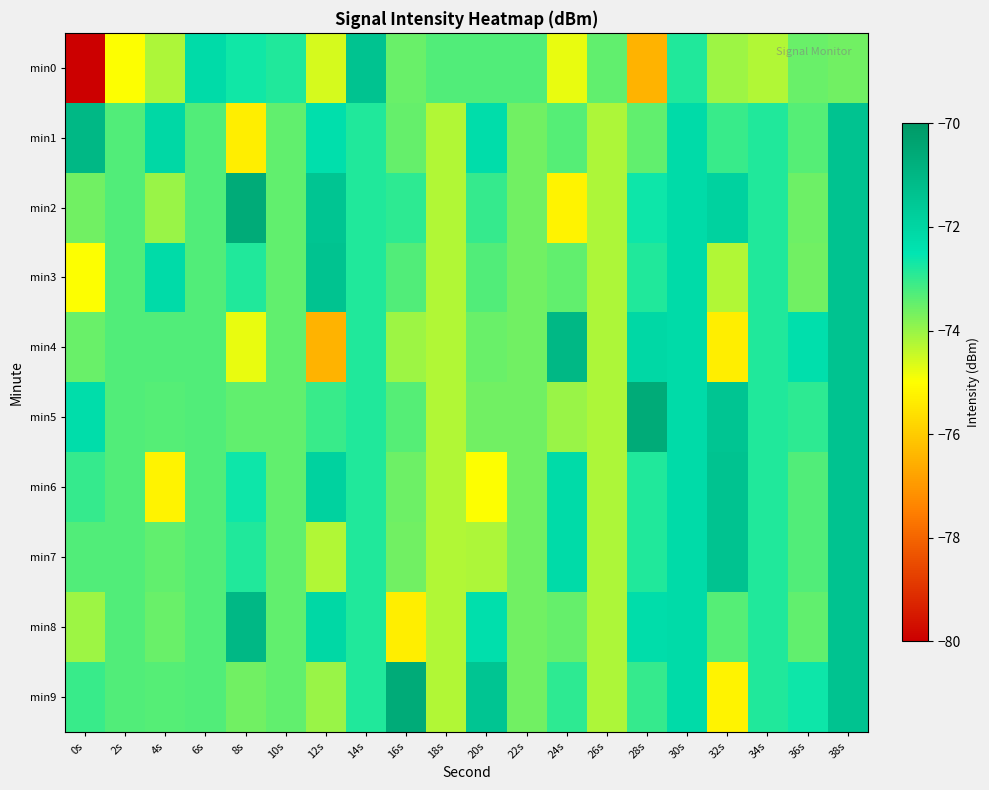

Reading left to right, transcribe all the data shown in this chart.

min0: 0s=-220.9	2s=-75.0	4s=-74.2	6s=-72.2	8s=-72.7	10s=-72.8	12s=-74.6	14s=-71.4	16s=-73.5	18s=-73.3	20s=-73.3	22s=-73.3	24s=-74.8	26s=-73.5	28s=-76.5	30s=-72.8	32s=-74.0	34s=-74.2	36s=-73.5	38s=-73.6
min1: 0s=-71.0	2s=-73.3	4s=-72.1	6s=-73.3	8s=-75.3	10s=-73.5	12s=-72.3	14s=-72.8	16s=-73.5	18s=-74.2	20s=-72.3	22s=-73.6	24s=-73.3	26s=-74.2	28s=-73.5	30s=-72.2	32s=-73.1	34s=-72.8	36s=-73.3	38s=-71.4
min2: 0s=-73.6	2s=-73.3	4s=-74.0	6s=-73.3	8s=-70.6	10s=-73.5	12s=-71.5	14s=-72.8	16s=-72.9	18s=-74.2	20s=-73.0	22s=-73.6	24s=-75.2	26s=-74.2	28s=-72.6	30s=-72.2	32s=-71.9	34s=-72.8	36s=-73.6	38s=-71.4
min3: 0s=-75.0	2s=-73.3	4s=-72.2	6s=-73.3	8s=-72.8	10s=-73.5	12s=-71.4	14s=-72.8	16s=-73.3	18s=-74.2	20s=-73.3	22s=-73.6	24s=-73.5	26s=-74.2	28s=-72.8	30s=-72.2	32s=-74.2	34s=-72.8	36s=-73.6	38s=-71.4
min4: 0s=-73.5	2s=-73.3	4s=-73.3	6s=-73.3	8s=-74.8	10s=-73.5	12s=-76.5	14s=-72.8	16s=-74.0	18s=-74.2	20s=-73.5	22s=-73.6	24s=-71.0	26s=-74.2	28s=-72.1	30s=-72.2	32s=-75.3	34s=-72.8	36s=-72.3	38s=-71.4
min5: 0s=-72.3	2s=-73.3	4s=-73.3	6s=-73.3	8s=-73.5	10s=-73.5	12s=-73.1	14s=-72.8	16s=-73.3	18s=-74.2	20s=-73.6	22s=-73.6	24s=-74.0	26s=-74.2	28s=-70.6	30s=-72.2	32s=-71.5	34s=-72.8	36s=-72.9	38s=-71.4
min6: 0s=-73.0	2s=-73.3	4s=-75.2	6s=-73.3	8s=-72.6	10s=-73.5	12s=-71.9	14s=-72.8	16s=-73.6	18s=-74.2	20s=-75.0	22s=-73.6	24s=-72.2	26s=-74.2	28s=-72.8	30s=-72.2	32s=-71.4	34s=-72.8	36s=-73.3	38s=-71.4
min7: 0s=-73.3	2s=-73.3	4s=-73.5	6s=-73.3	8s=-72.8	10s=-73.5	12s=-74.2	14s=-72.8	16s=-73.6	18s=-74.2	20s=-74.2	22s=-73.6	24s=-72.2	26s=-74.2	28s=-72.8	30s=-72.2	32s=-71.4	34s=-72.8	36s=-73.3	38s=-71.4
min8: 0s=-74.0	2s=-73.3	4s=-73.5	6s=-73.3	8s=-71.0	10s=-73.5	12s=-72.1	14s=-72.8	16s=-75.3	18s=-74.2	20s=-72.3	22s=-73.6	24s=-73.5	26s=-74.2	28s=-72.3	30s=-72.2	32s=-73.3	34s=-72.8	36s=-73.5	38s=-71.4
min9: 0s=-73.1	2s=-73.3	4s=-73.3	6s=-73.3	8s=-73.6	10s=-73.5	12s=-74.0	14s=-72.8	16s=-70.6	18s=-74.2	20s=-71.5	22s=-73.6	24s=-72.9	26s=-74.2	28s=-73.0	30s=-72.2	32s=-75.2	34s=-72.8	36s=-72.6	38s=-71.4